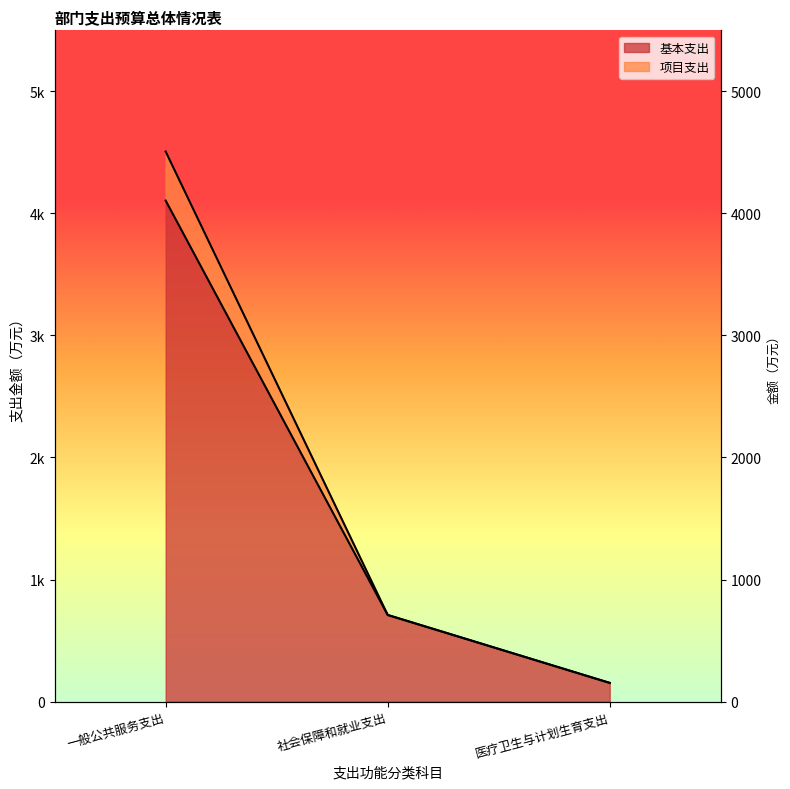

Reading left to right, list all the values displayed in this chart.

基本支出: 一般公共服务支出=4105.1	社会保障和就业支出=709.6	医疗卫生与计划生育支出=153.1
项目支出: 一般公共服务支出=4507.1	社会保障和就业支出=709.6	医疗卫生与计划生育支出=153.1